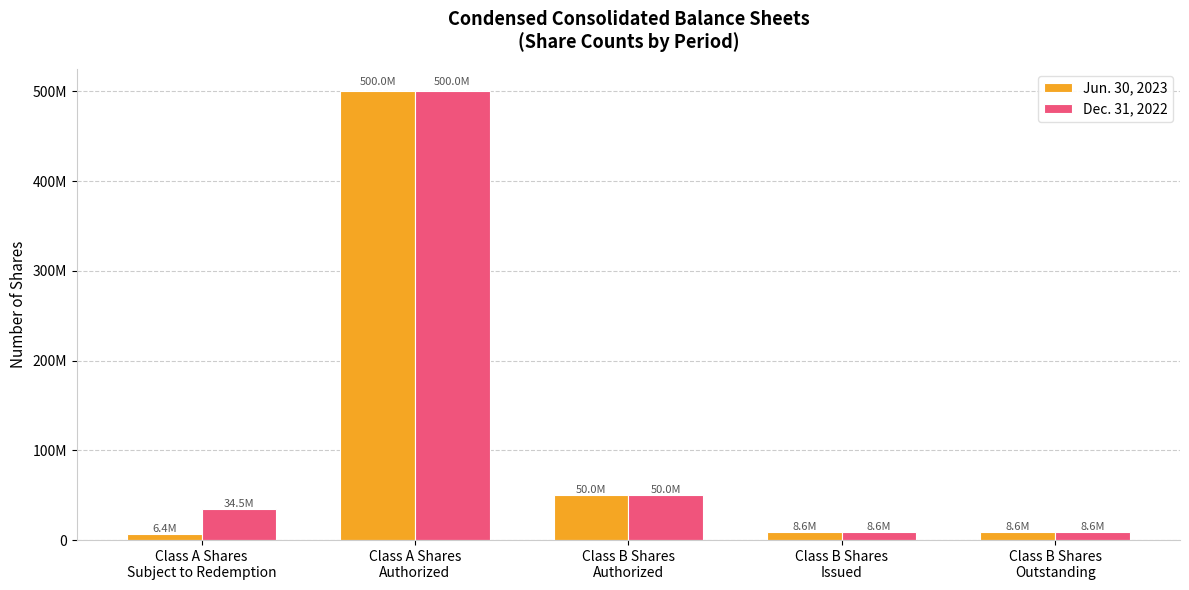

What are all the series names shown in the legend?

Jun. 30, 2023, Dec. 31, 2022